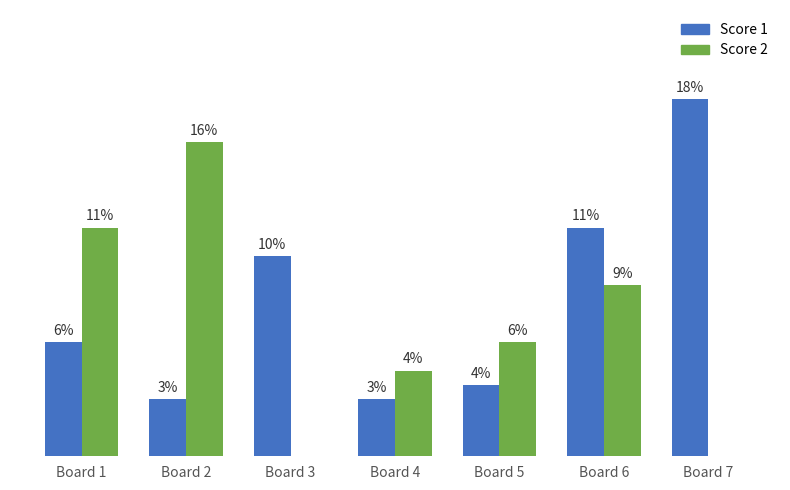

Rank the series by their maximum value, from lowest to highest.

Score 2, Score 1